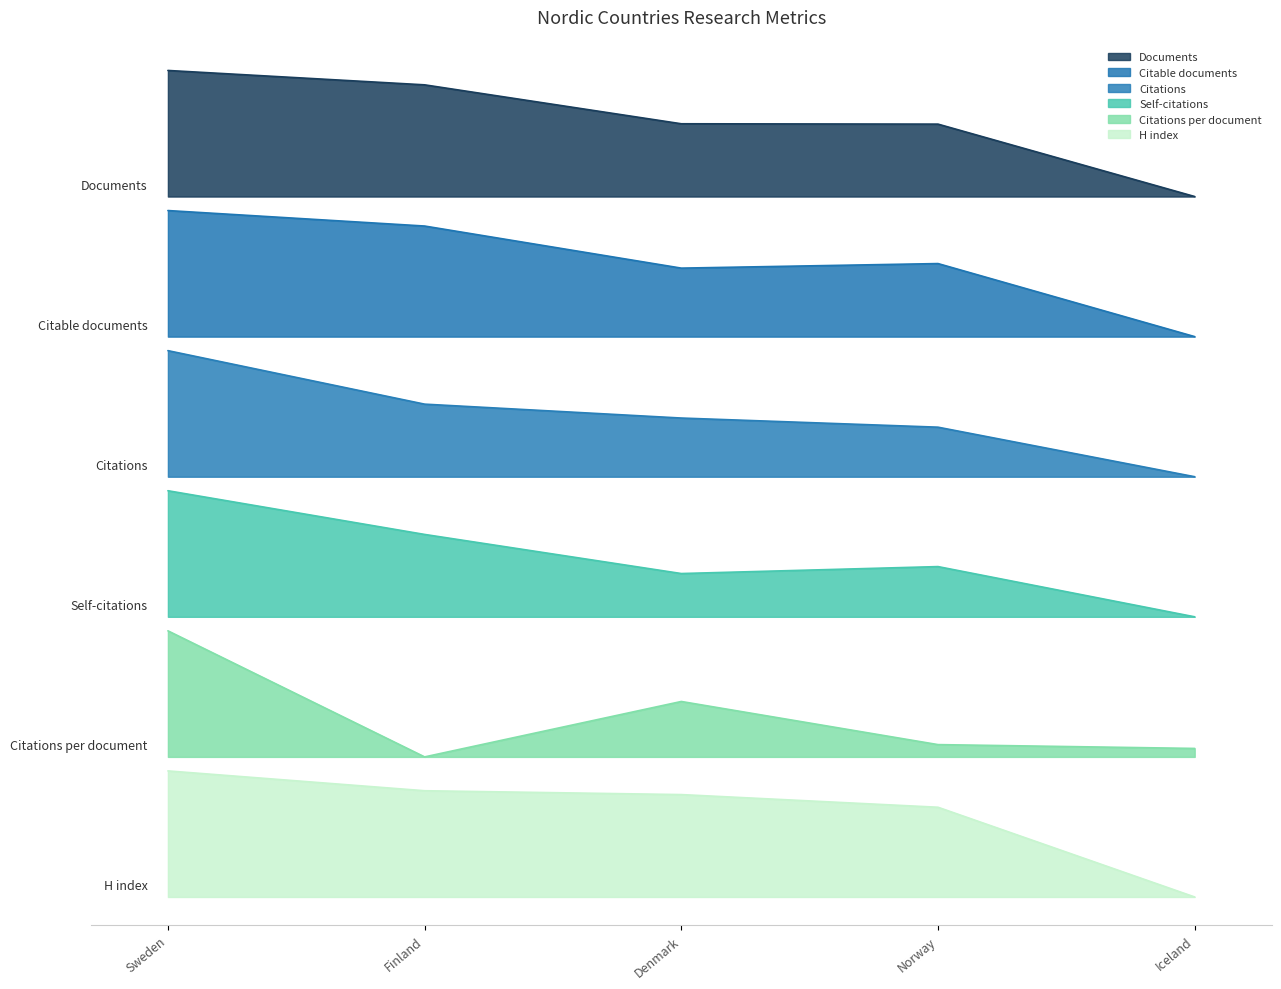

What is the value of the Documents point at the 5th from the left?

7.5